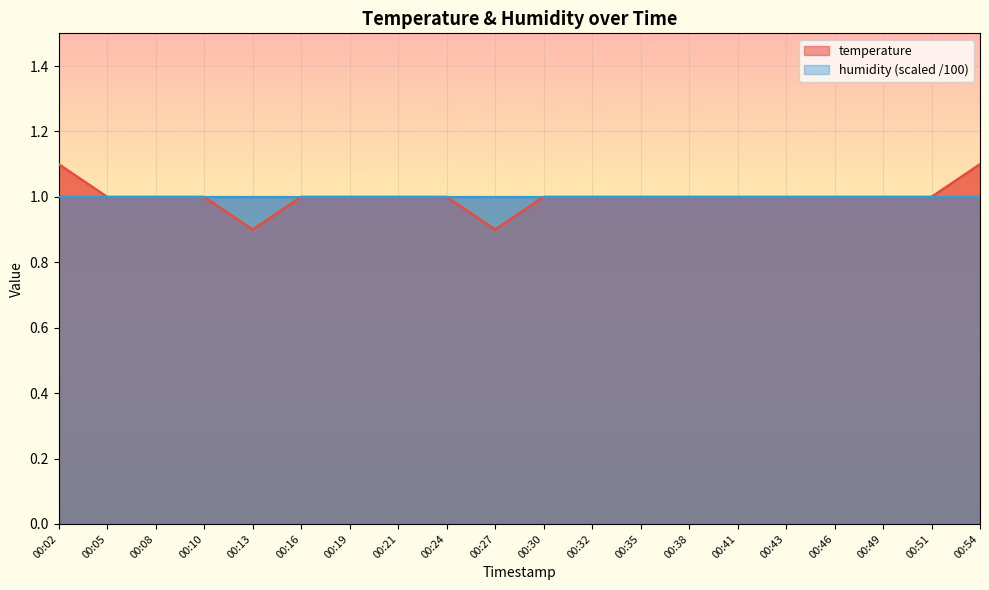

Does the chart display data point markers on the line(s)?

No